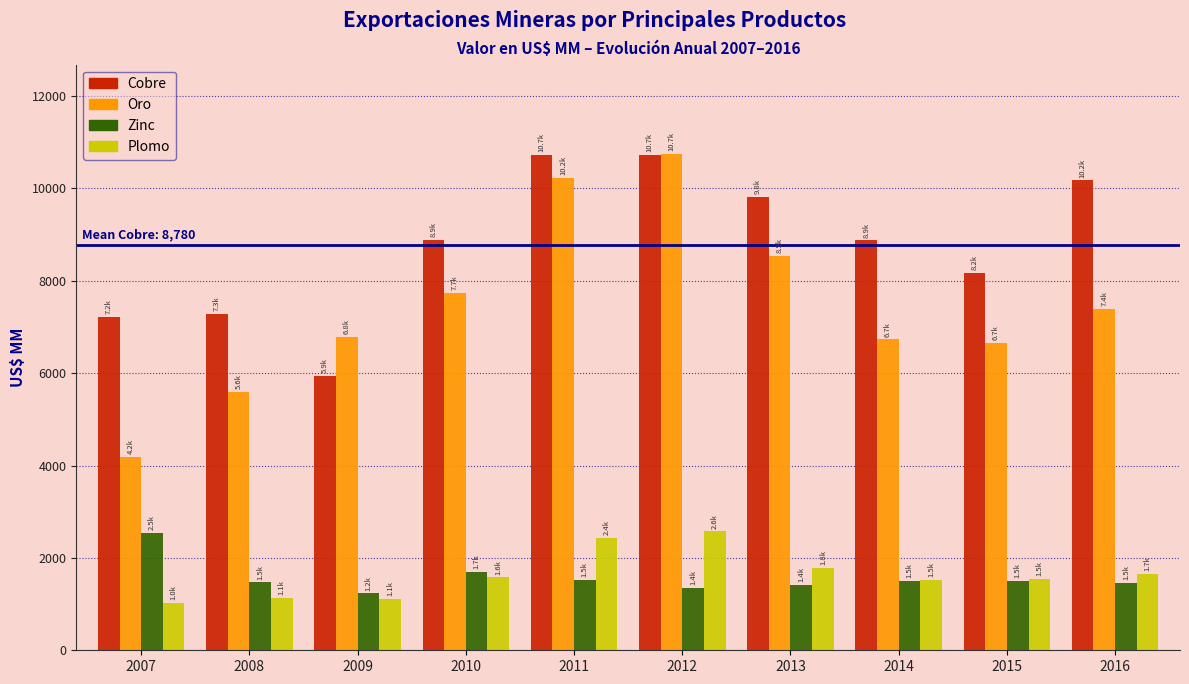

At which label is Cobre closest to 8333?

2015